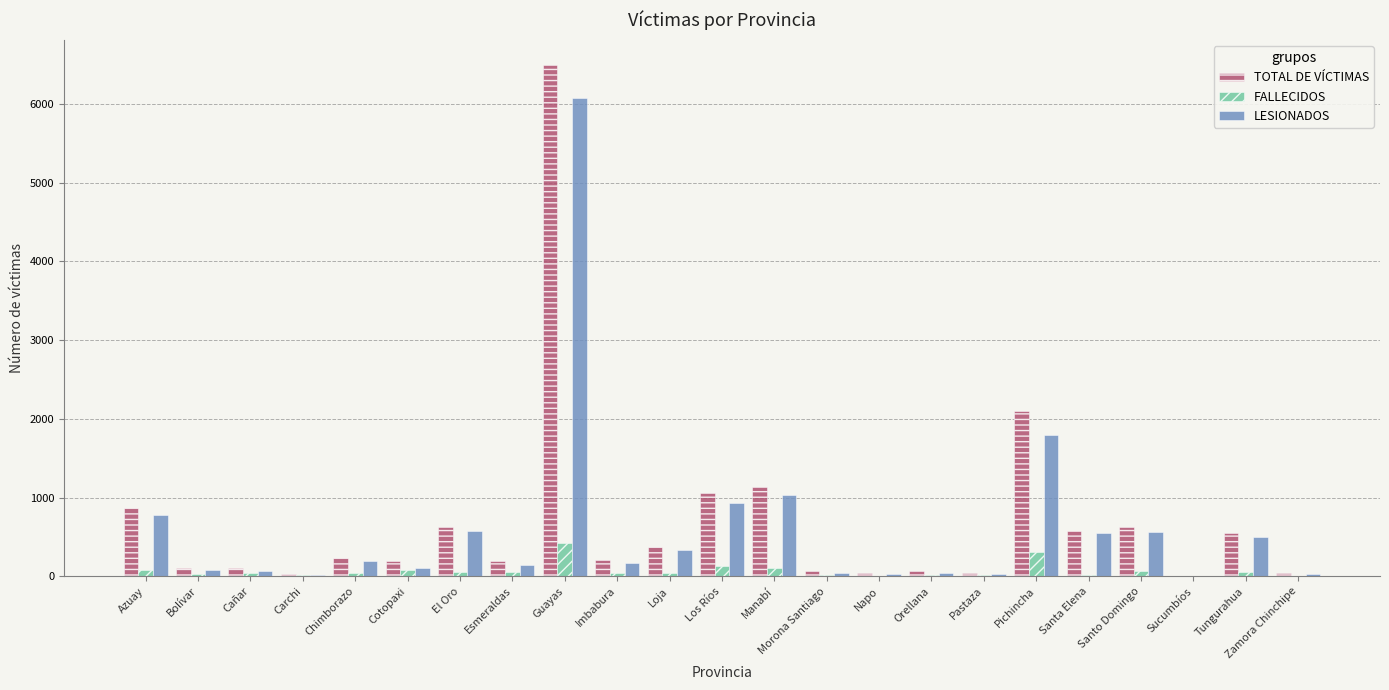

What is the sum of the TOTAL DE VÍCTIMAS values at Bolívar and Imbabura?

304